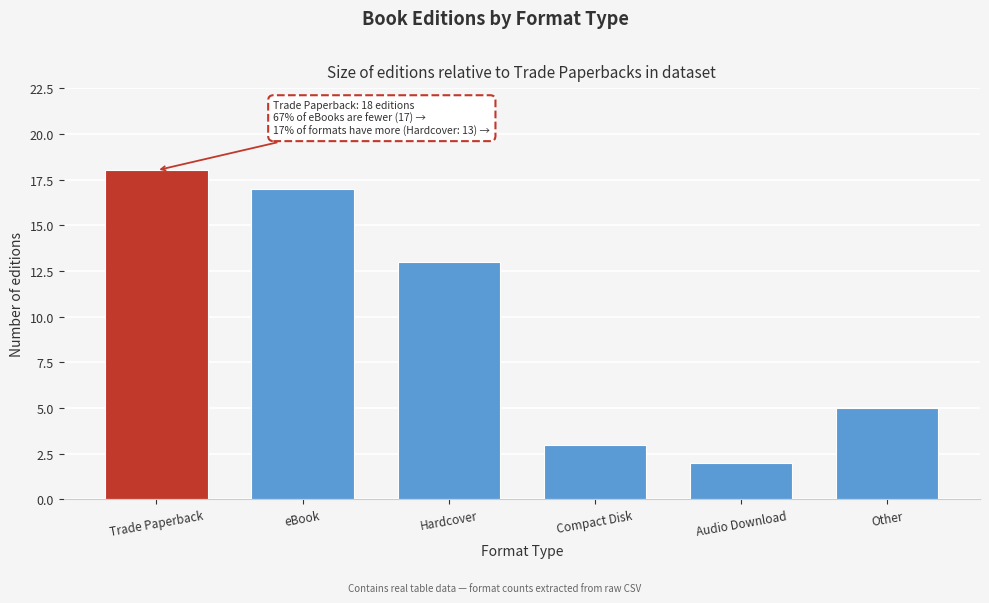

Reading left to right, list all the values displayed in this chart.

Trade Paperback=18	eBook=17	Hardcover=13	Compact Disk=3	Audio Download=2	Other=5